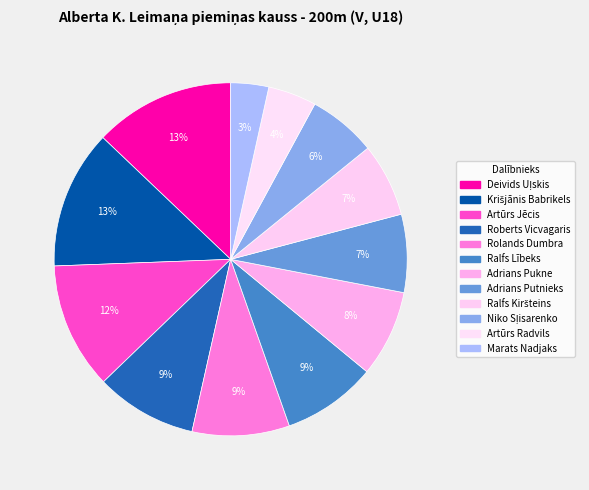

Count the number of slices in the pie.

12